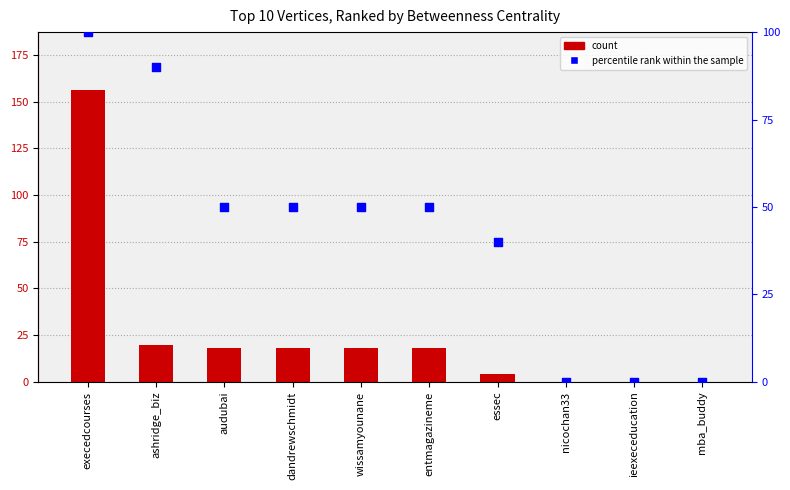

Which series has the largest total across all categories?

percentile rank within the sample